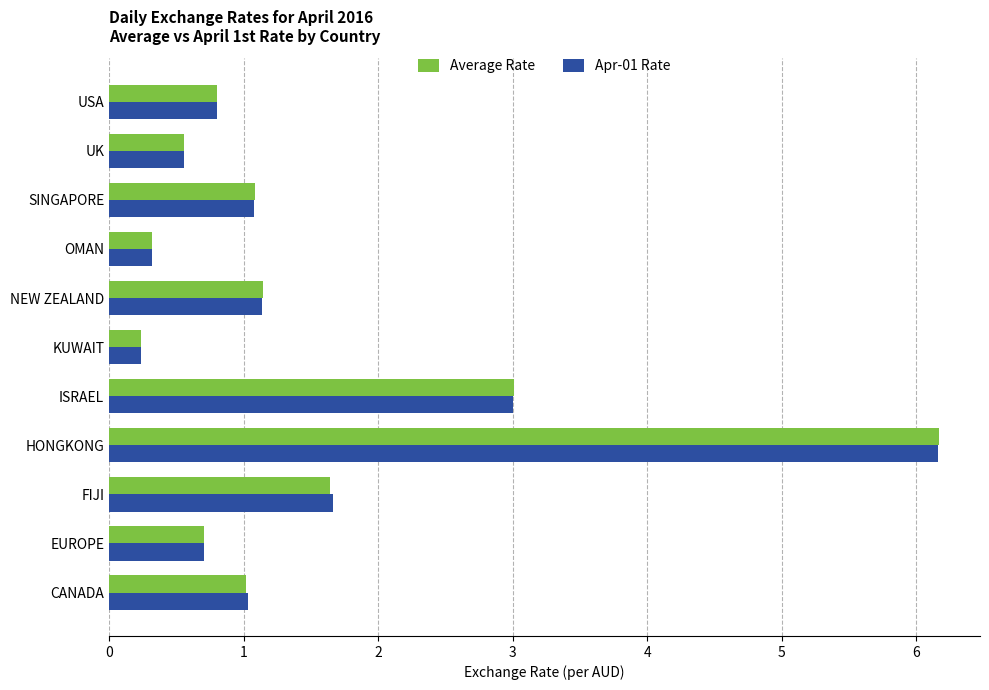

At which category is the sum across all series the highest?

HONGKONG